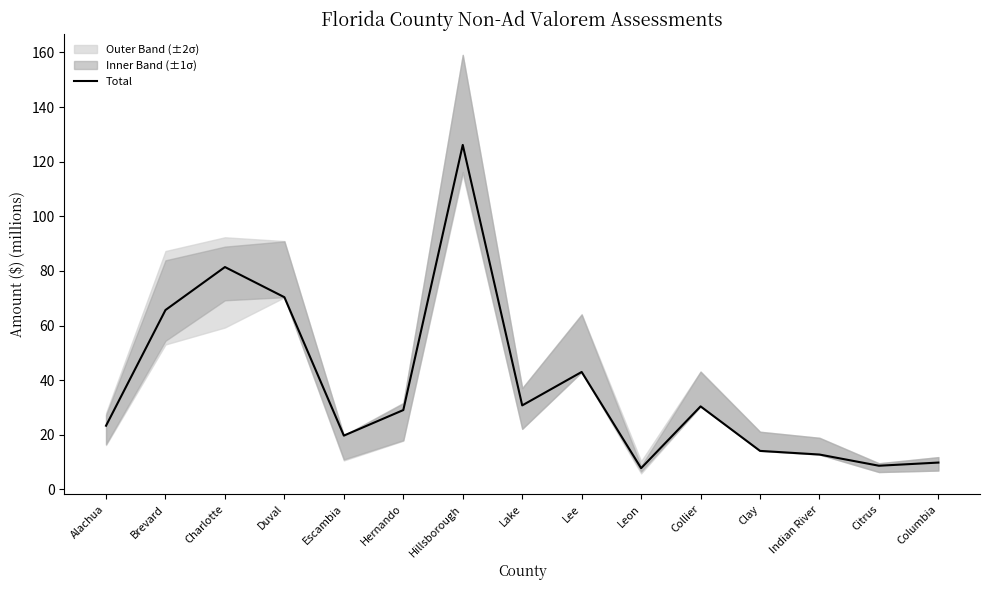

Where is the first local maximum?

Charlotte